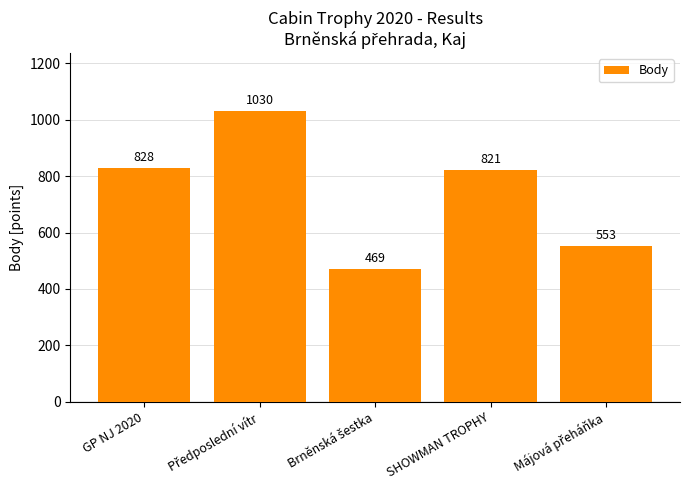

The chart shows a value of 828 at GP NJ 2020. True or false?

True